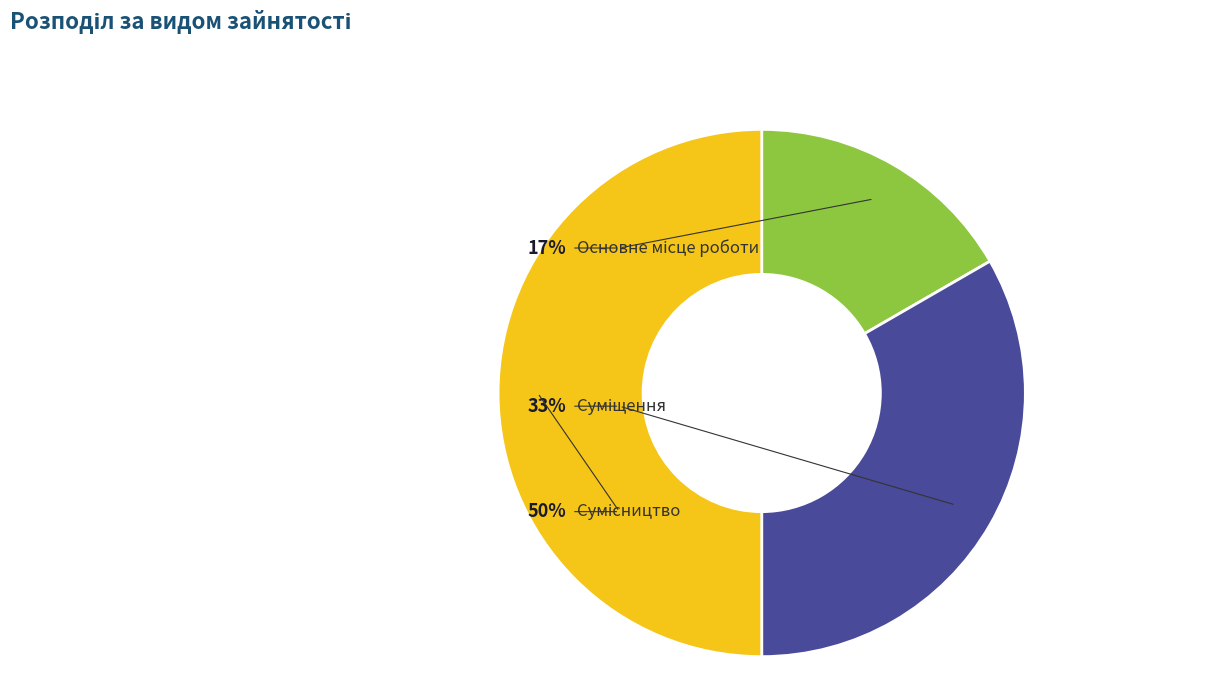

Which slice is the smallest?

Основне місце роботи